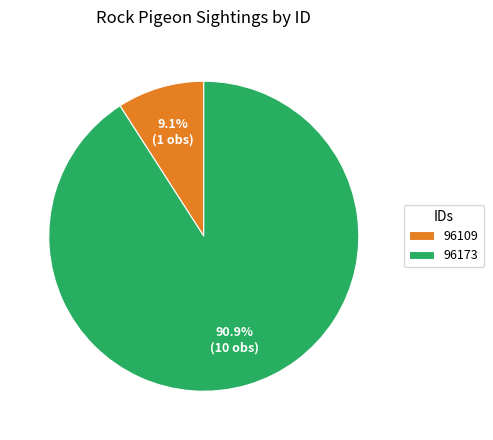

Which category has the smallest portion of the pie?

96109